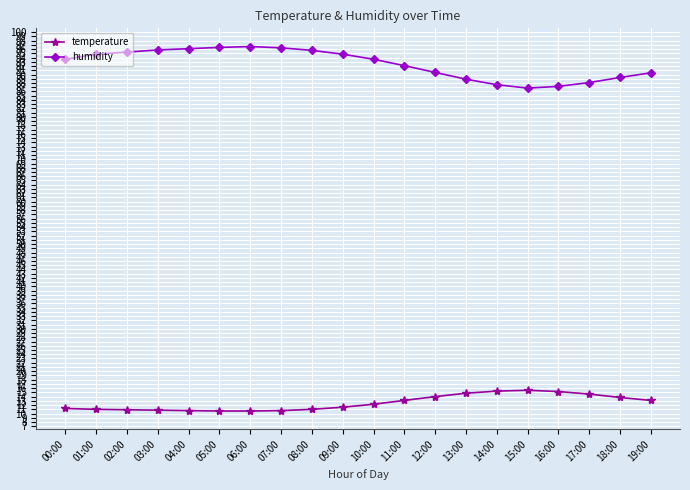

Which series has the largest total across all categories?

humidity